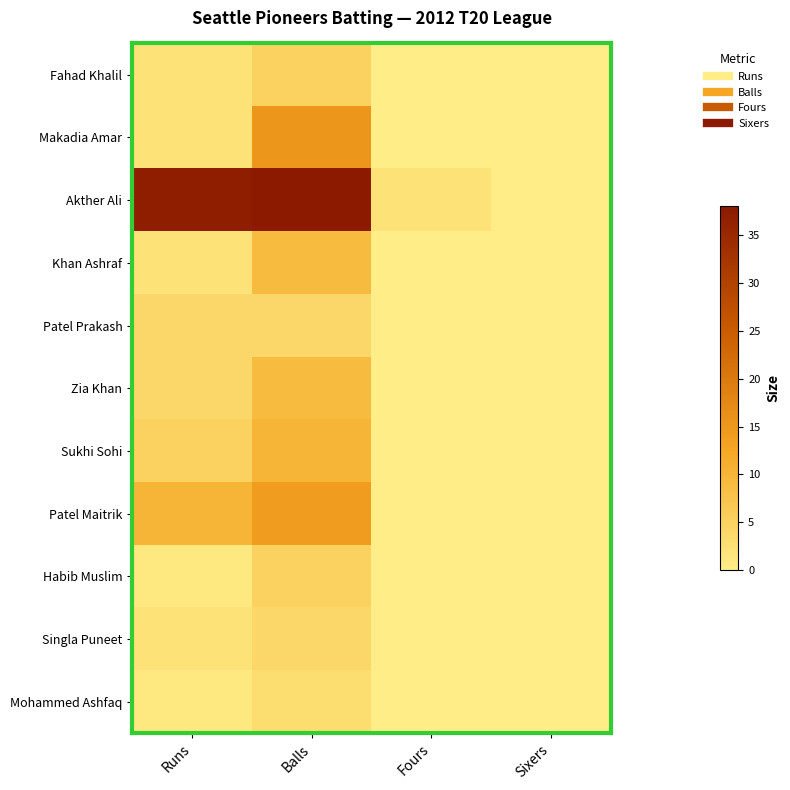

At which category does the chart reach its peak across all series?

Balls